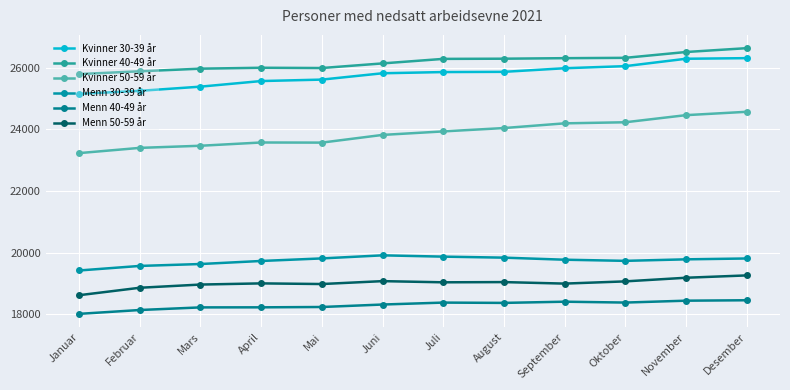

True or false: Menn 50-59 år and Menn 30-39 år cross at least once.

False